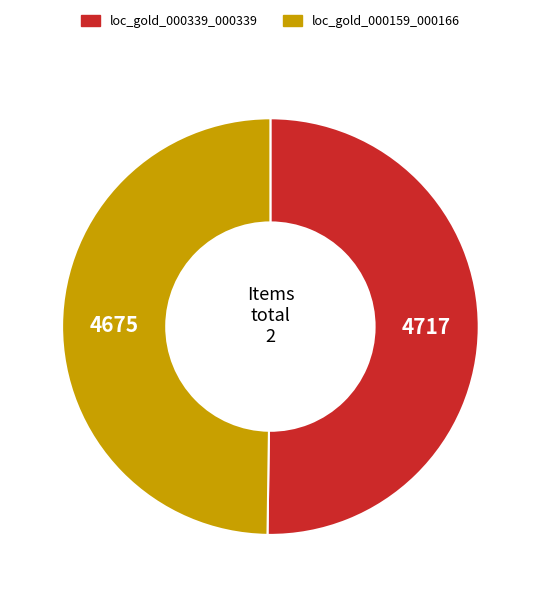

What is the ratio of the value at loc_gold_000339_000339 to the value at loc_gold_000159_000166?

1.0